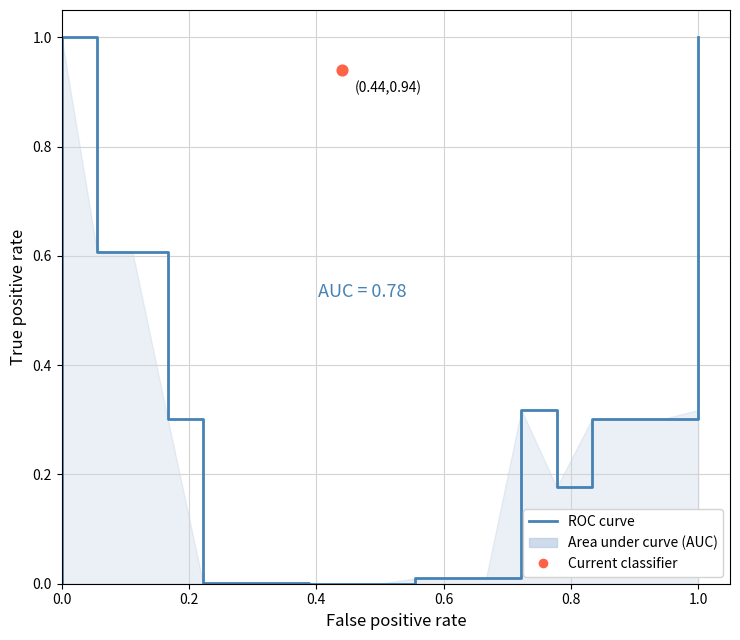

Between 20 and 1.0, which is larger?

20